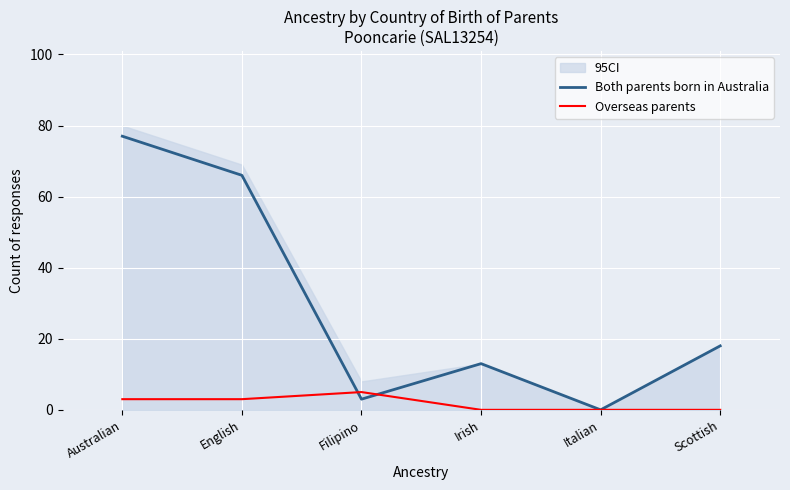

Where does the Overseas parents series first go above 3?

Filipino